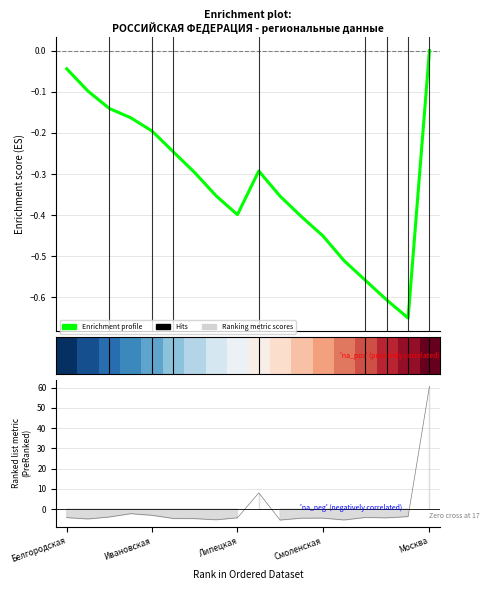

How many lines are shown in the chart?

2